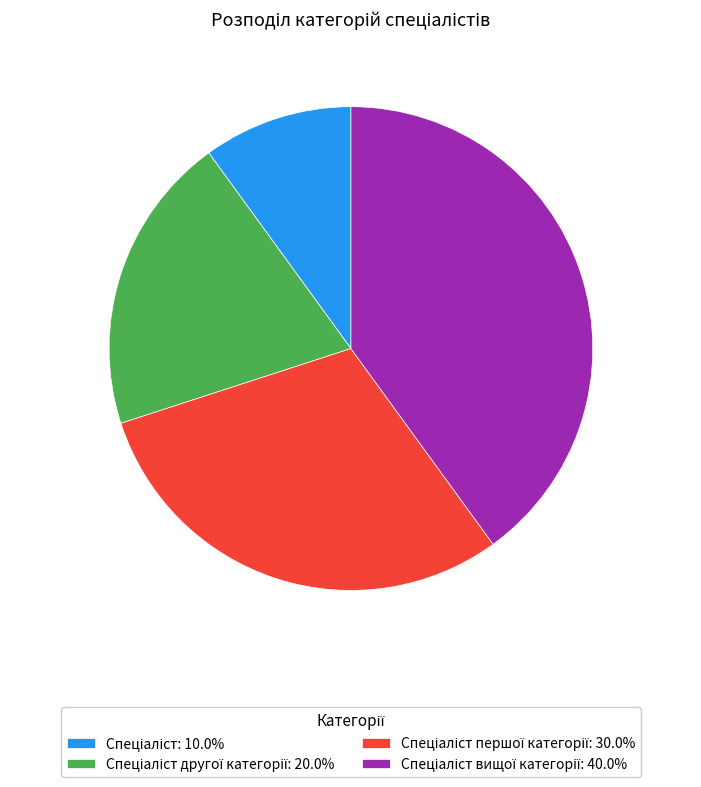

Is there any slice that represents more than half of the pie?

No